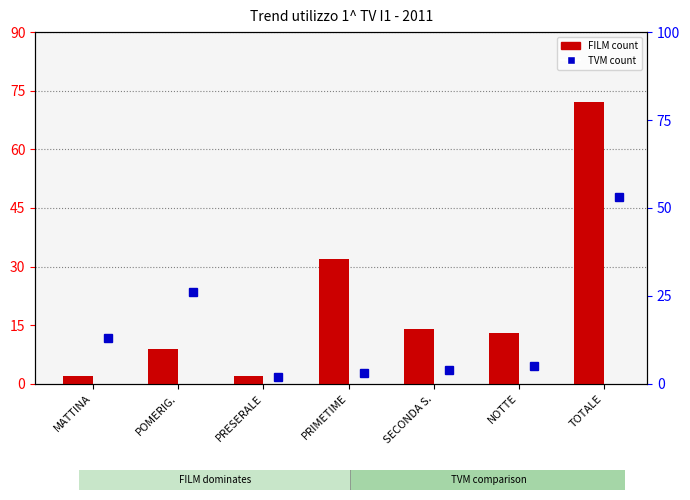

What is the sum of the TVM values at SECONDA S. and POMERIG.?

30